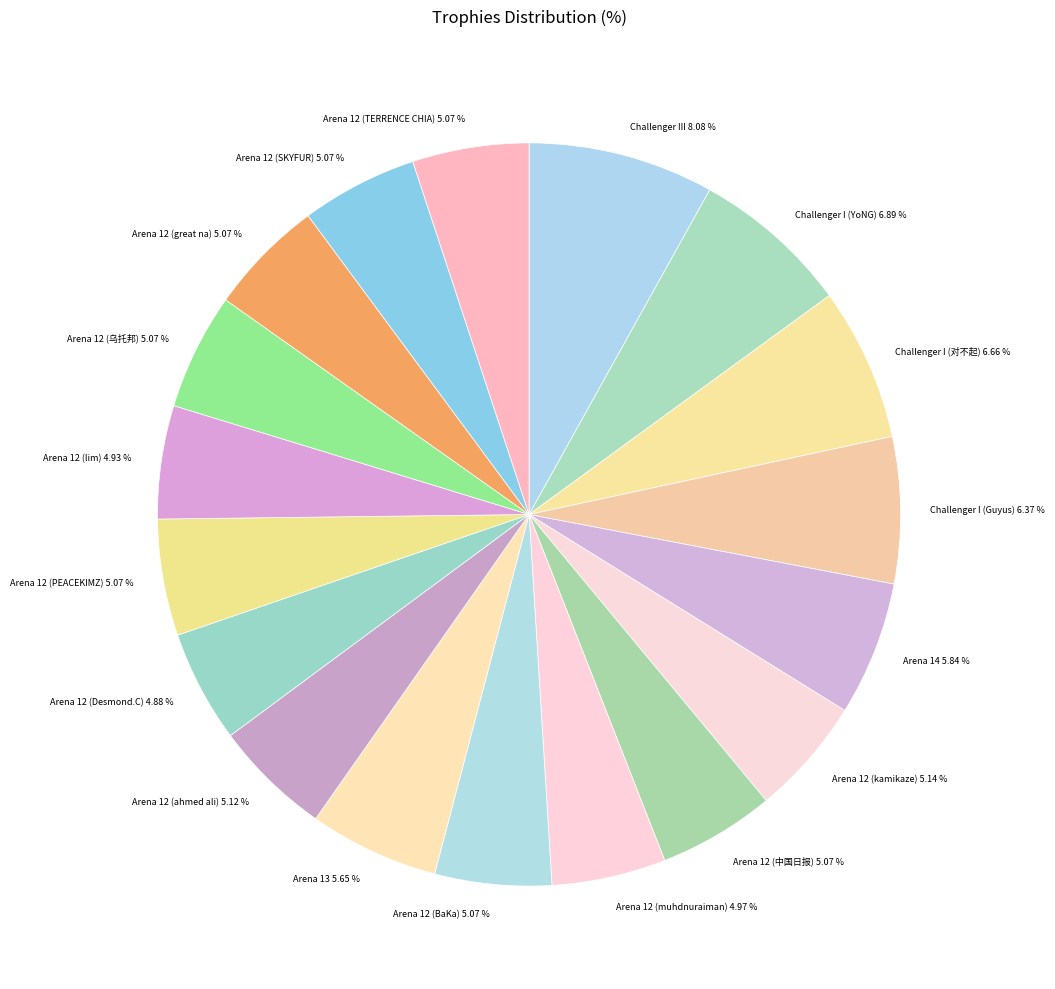

What is the largest slice in the pie chart?

Challenger III 8.08 %